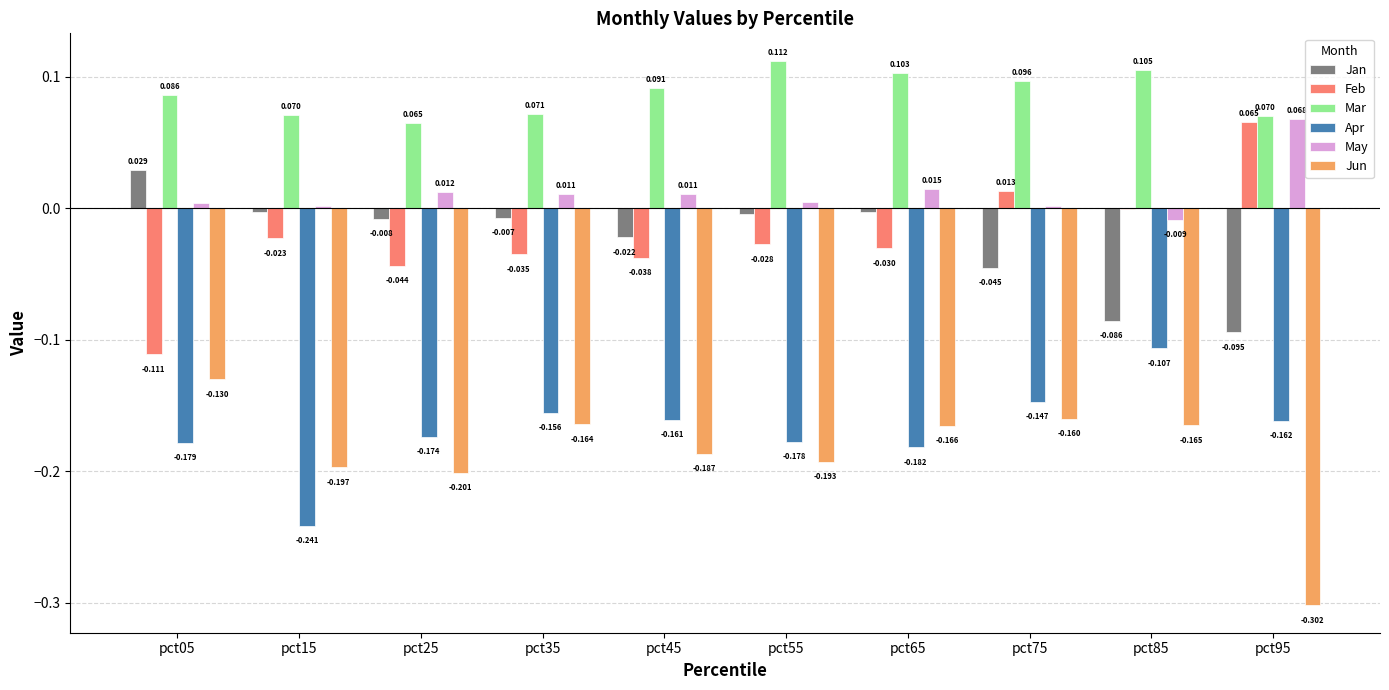

How many distinct data groups are displayed?

6